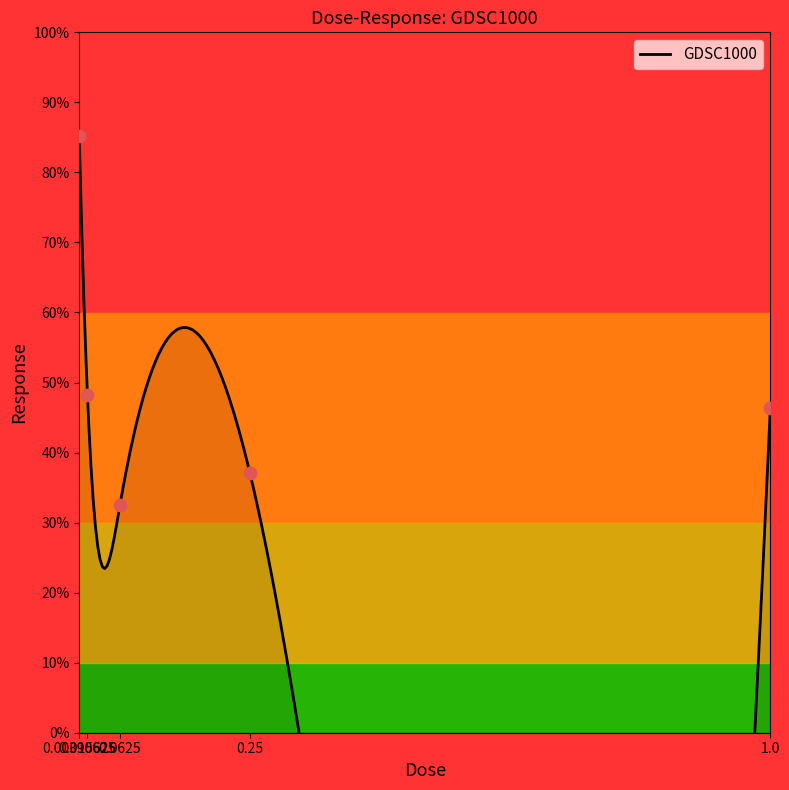

Approximately how many times larger is the value at 0.00390625 compared to 1.0?

1.8